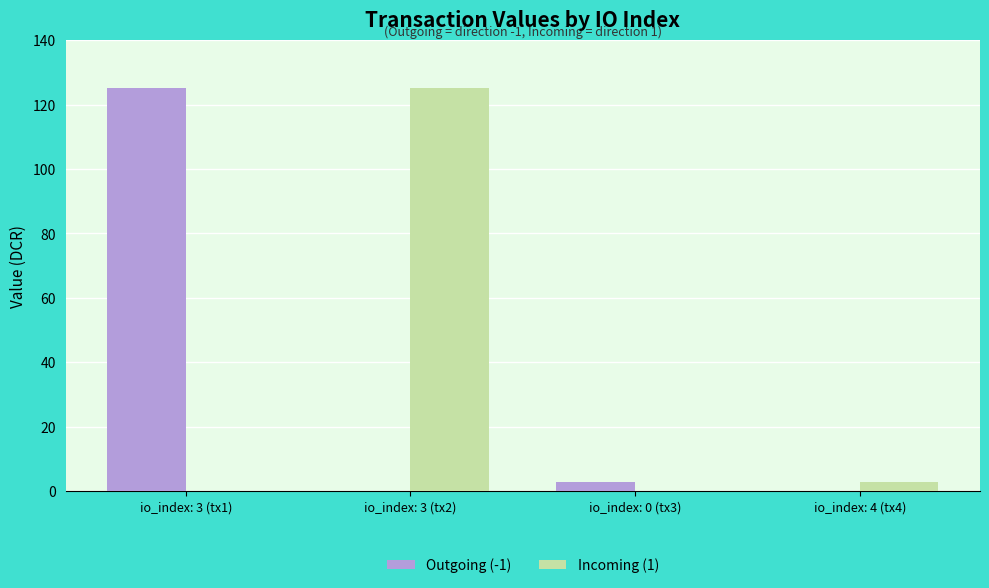

How many series are shown in this chart?

2